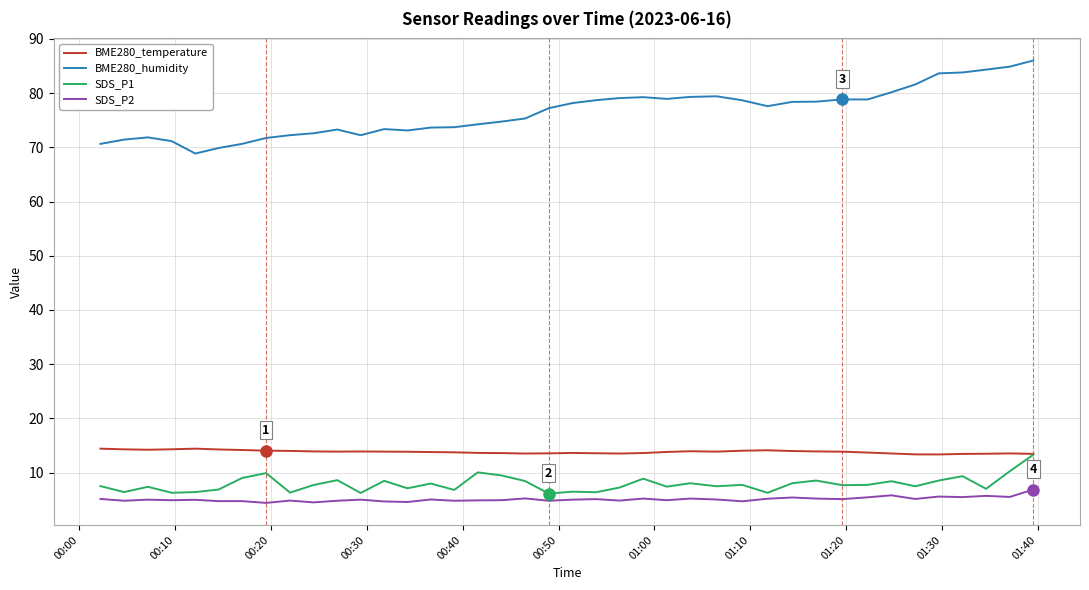

What is the maximum value for SDS_P2?

6.9